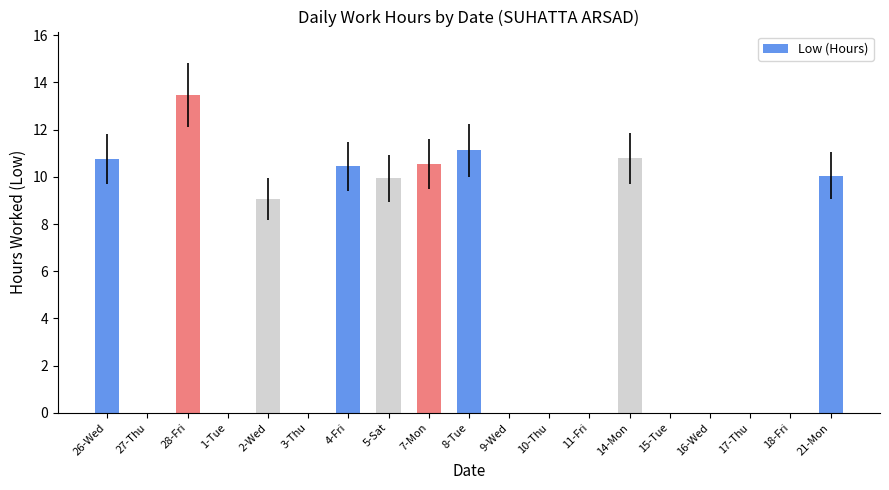

How many data points does each series have?

19